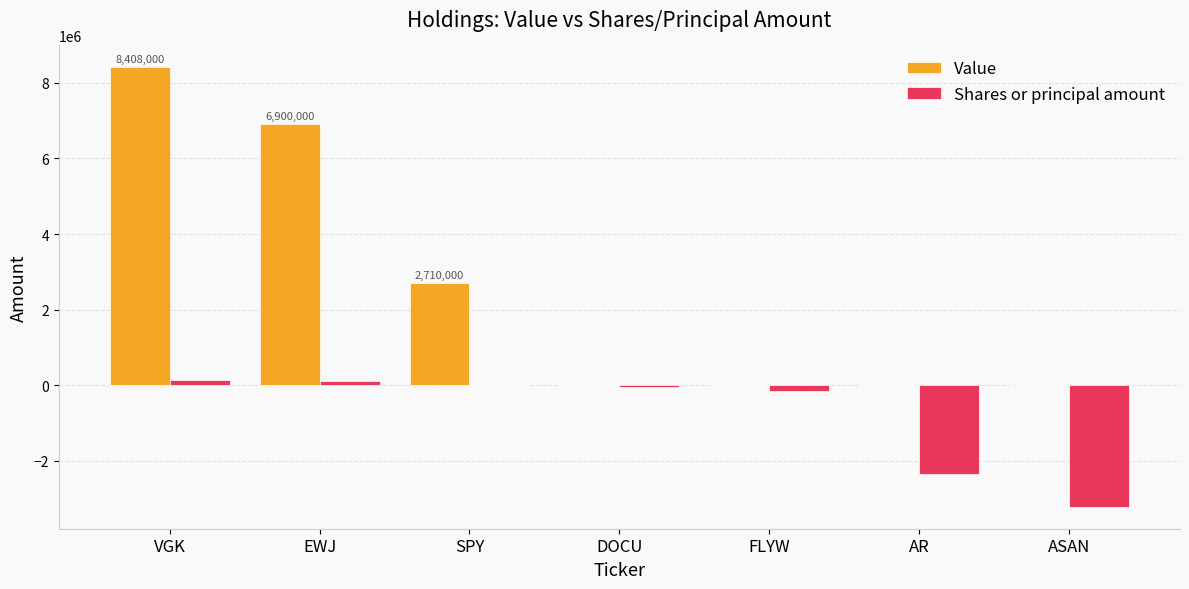

What is the maximum value shown in the chart?

8408000